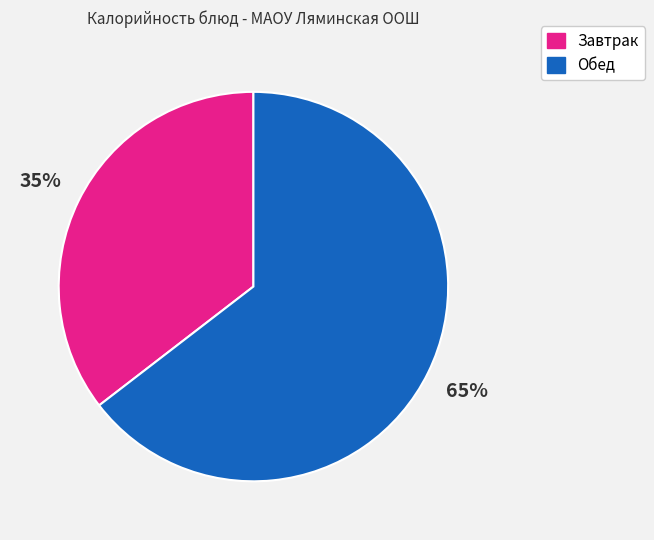

To the nearest percent, what is the average slice percentage?

50%